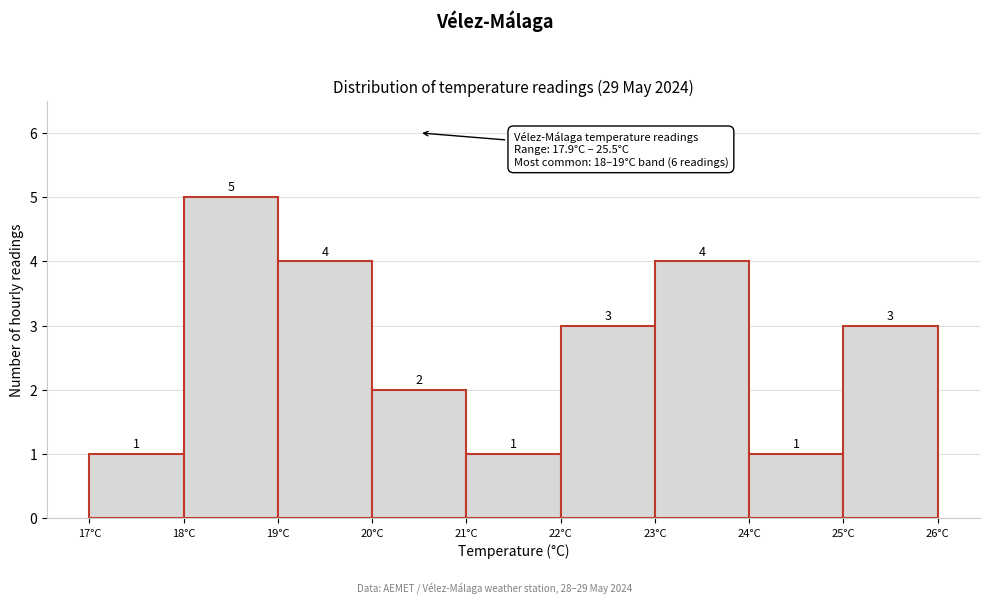

Reading left to right, list every bar in this chart as the range it spans on the x-axis followed by its height.

17 to 18: 1
18 to 19: 5
19 to 20: 4
20 to 21: 2
21 to 22: 1
22 to 23: 3
23 to 24: 4
24 to 25: 1
25 to 26: 3